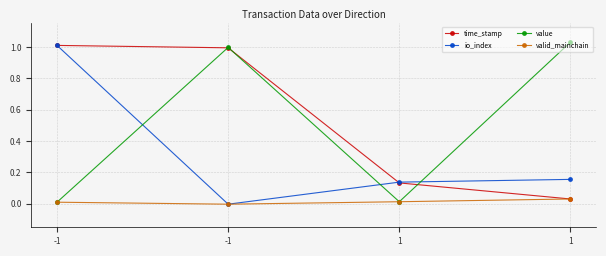

What is the value of the time_stamp point at the 2nd from the left?

1.0